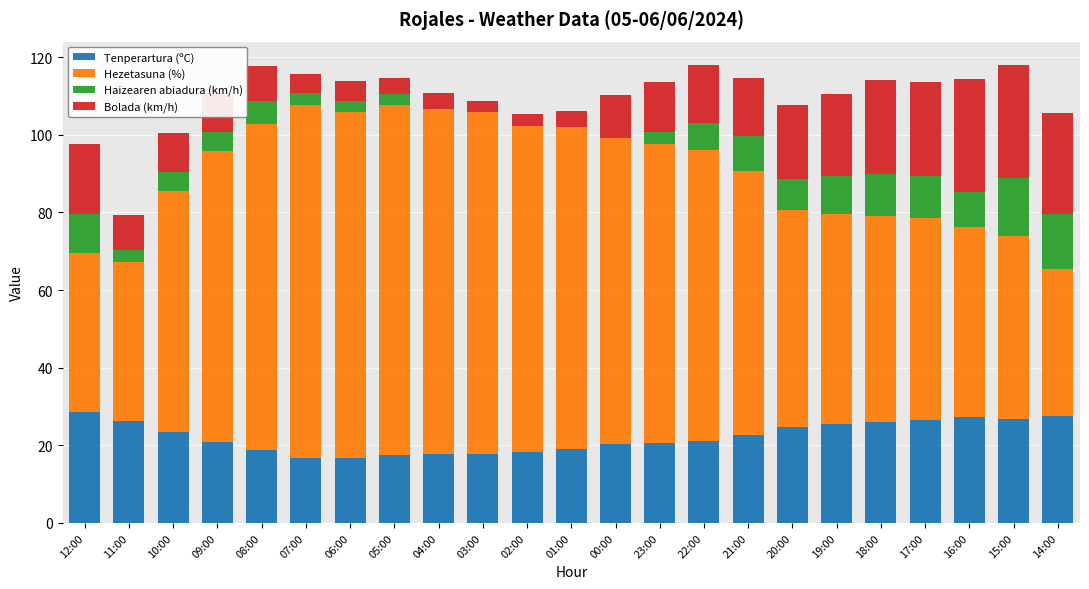

What is the maximum value for Tenperartura (ºC)?

28.5